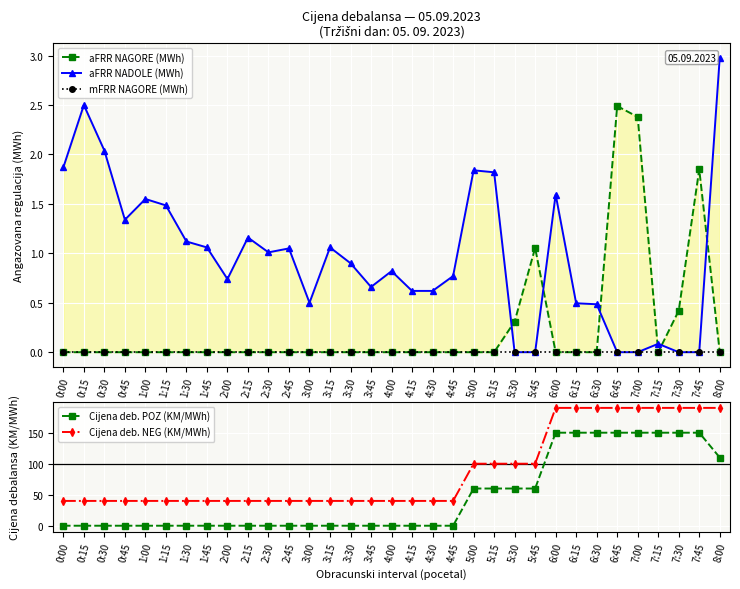

Reading right to left, transcribe all the data shown in this chart.

aFRR NAGORE (MWh): 8:00=0.0	7:45=1.9	7:30=0.4	7:15=0.0	7:00=2.4	6:45=2.5	6:30=0.0	6:15=0.0	6:00=0.0	5:45=1.1	5:30=0.3	5:15=0.0	5:00=0.0	4:45=0.0	4:30=0.0	4:15=0.0	4:00=0.0	3:45=0.0	3:30=0.0	3:15=0.0	3:00=0.0	2:45=0.0	2:30=0.0	2:15=0.0	2:00=0.0	1:45=0.0	1:30=0.0	1:15=0.0	1:00=0.0	0:45=0.0	0:30=0.0	0:15=0.0	0:00=0.0
aFRR NADOLE (MWh): 8:00=3.0	7:45=0.0	7:30=0.0	7:15=0.1	7:00=0.0	6:45=0.0	6:30=0.5	6:15=0.5	6:00=1.6	5:45=0.0	5:30=0.0	5:15=1.8	5:00=1.8	4:45=0.8	4:30=0.6	4:15=0.6	4:00=0.8	3:45=0.7	3:30=0.9	3:15=1.1	3:00=0.5	2:45=1.1	2:30=1.0	2:15=1.2	2:00=0.7	1:45=1.1	1:30=1.1	1:15=1.5	1:00=1.6	0:45=1.3	0:30=2.0	0:15=2.5	0:00=1.9
mFRR NAGORE (MWh): 8:00=0.0	7:45=0.0	7:30=0.0	7:15=0.0	7:00=0.0	6:45=0.0	6:30=0.0	6:15=0.0	6:00=0.0	5:45=0.0	5:30=0.0	5:15=0.0	5:00=0.0	4:45=0.0	4:30=0.0	4:15=0.0	4:00=0.0	3:45=0.0	3:30=0.0	3:15=0.0	3:00=0.0	2:45=0.0	2:30=0.0	2:15=0.0	2:00=0.0	1:45=0.0	1:30=0.0	1:15=0.0	1:00=0.0	0:45=0.0	0:30=0.0	0:15=0.0	0:00=0.0
Cijena deb. POZ (KM/MWh): 8:00=110.0	7:45=150.0	7:30=150.0	7:15=150.0	7:00=150.0	6:45=150.0	6:30=150.0	6:15=150.0	6:00=150.0	5:45=60.0	5:30=60.0	5:15=60.0	5:00=60.0	4:45=0.0	4:30=0.0	4:15=0.0	4:00=0.0	3:45=0.0	3:30=0.0	3:15=0.0	3:00=0.0	2:45=0.0	2:30=0.0	2:15=0.0	2:00=0.0	1:45=0.0	1:30=0.0	1:15=0.0	1:00=0.0	0:45=0.0	0:30=0.0	0:15=0.0	0:00=0.0
Cijena deb. NEG (KM/MWh): 8:00=190.0	7:45=190.0	7:30=190.0	7:15=190.0	7:00=190.0	6:45=190.0	6:30=190.0	6:15=190.0	6:00=190.0	5:45=100.0	5:30=100.0	5:15=100.0	5:00=100.0	4:45=40.0	4:30=40.0	4:15=40.0	4:00=40.0	3:45=40.0	3:30=40.0	3:15=40.0	3:00=40.0	2:45=40.0	2:30=40.0	2:15=40.0	2:00=40.0	1:45=40.0	1:30=40.0	1:15=40.0	1:00=40.0	0:45=40.0	0:30=40.0	0:15=40.0	0:00=40.0